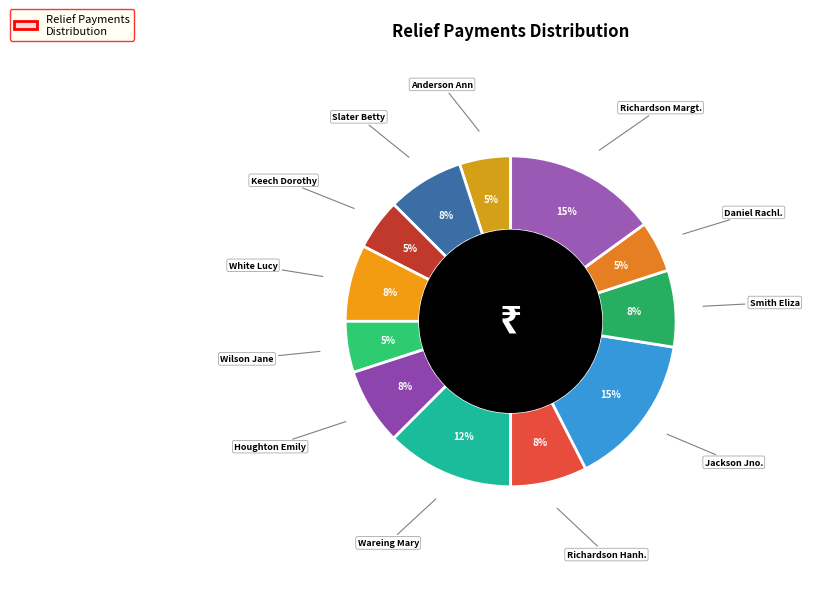

Between Jackson Jno. and Slater Betty, which is larger?

Jackson Jno.